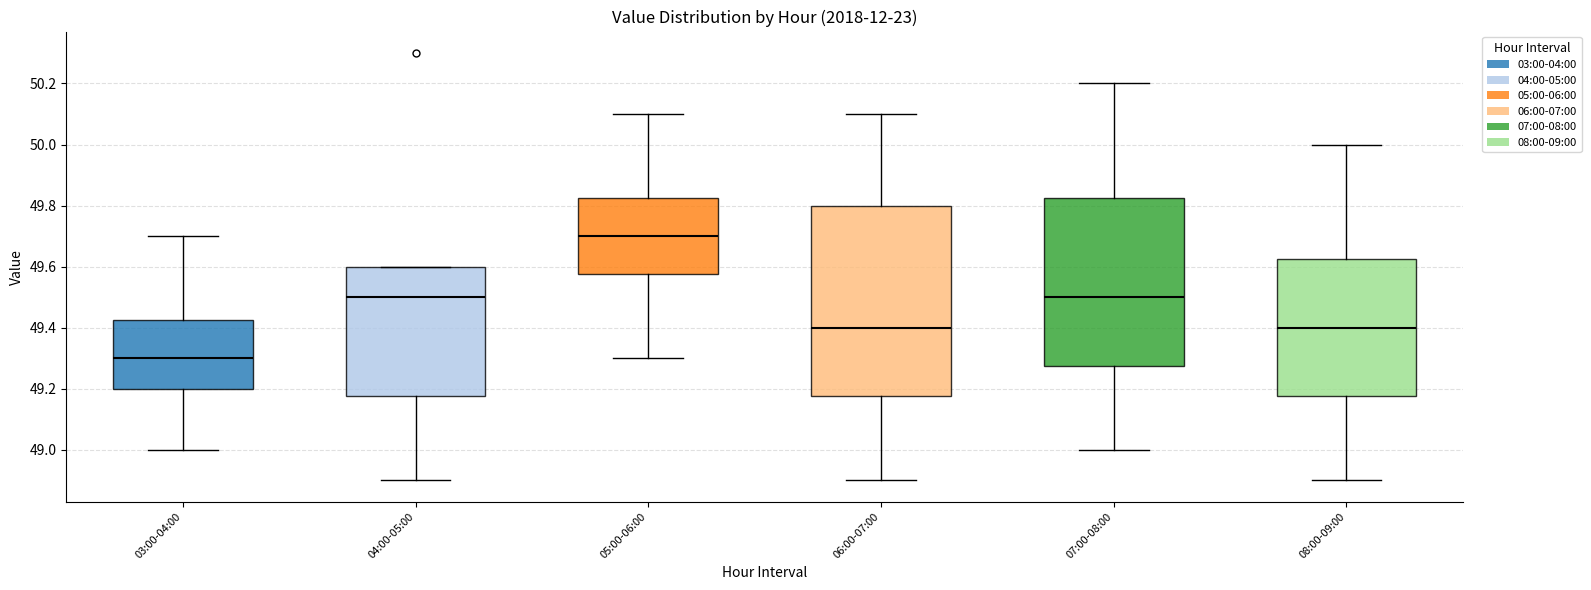

Where does the upper whisker of the box for 03:00-04:00 end on the y-axis? The values are not printed on the chart, so give them approximately, as read against the axis.

49.70